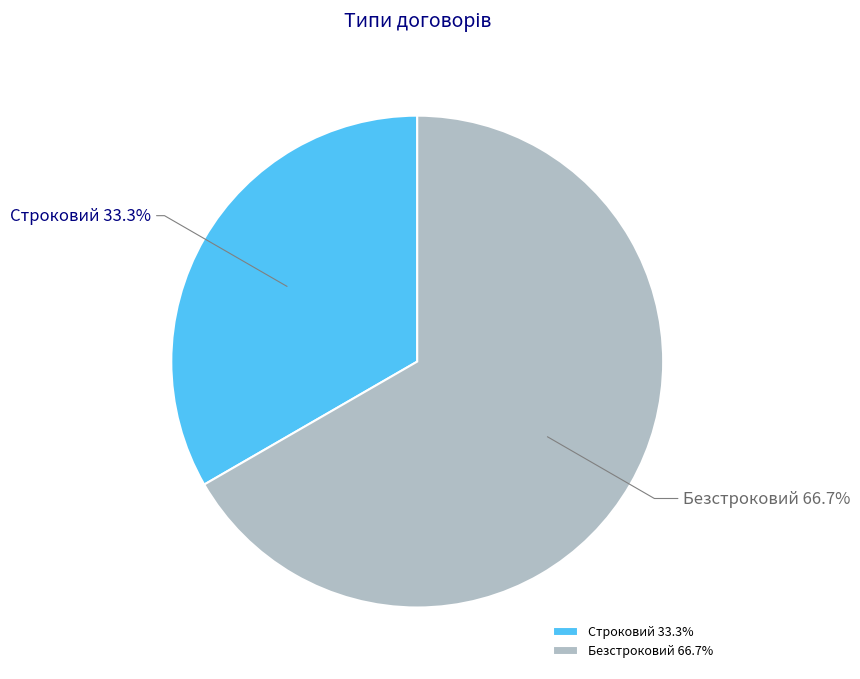

To the nearest percent, what percentage of the pie is Строковий?

33%